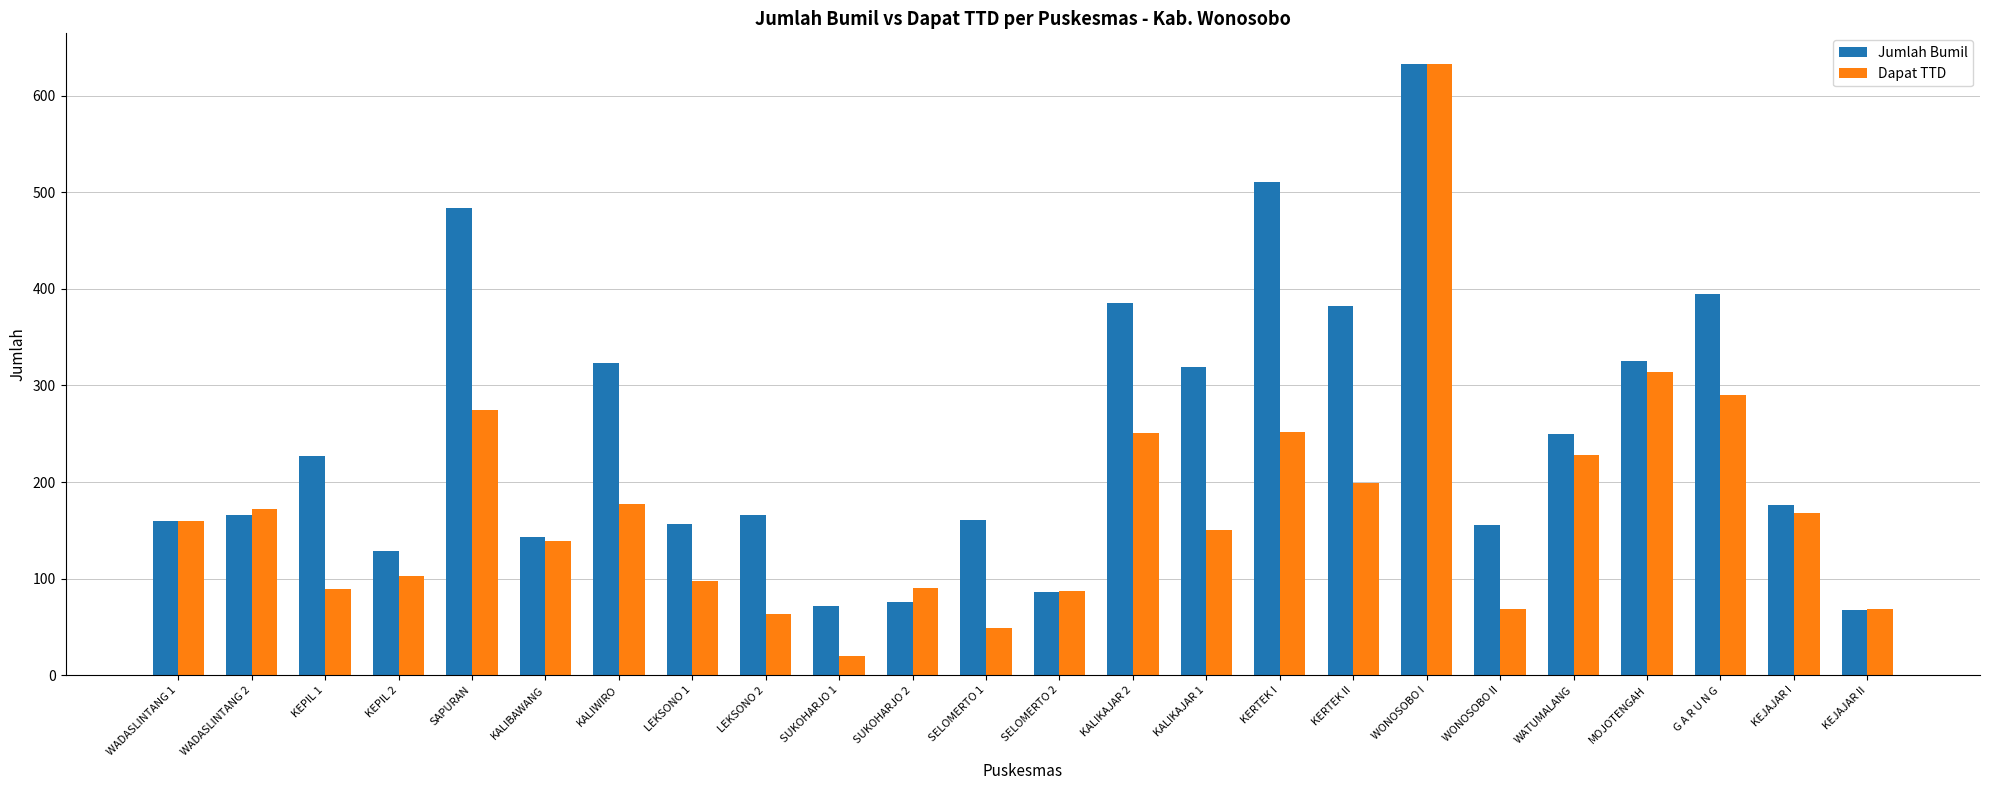

Is the value of Dapat TTD at SELOMERTO 1 greater than the value of Jumlah Bumil at KALIKAJAR 1?

No